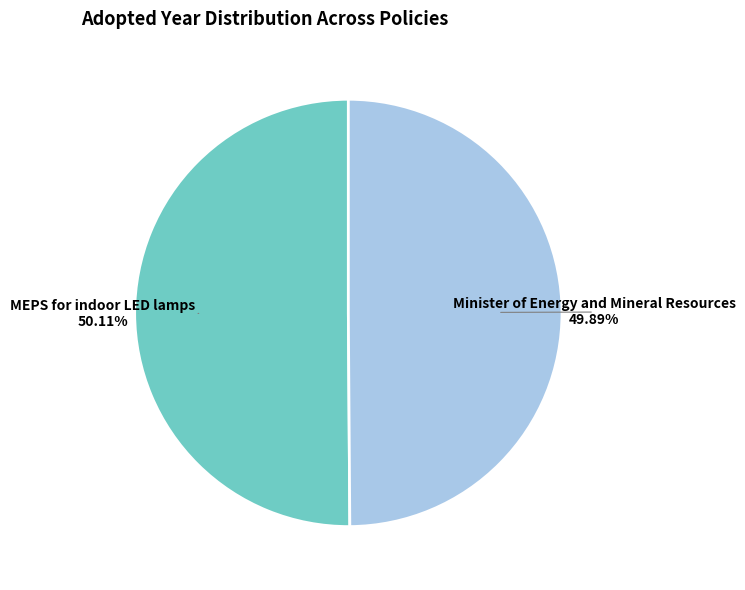

Approximately how many times larger is the value at MEPS for indoor LED lamps compared to Minister of Energy and Mineral Resources?

1.0